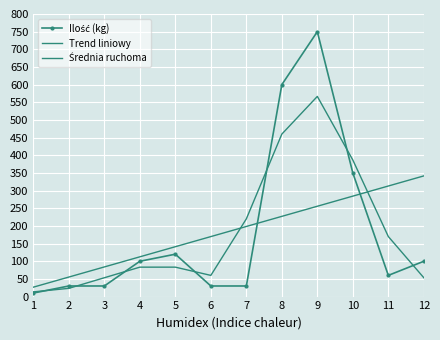

At how many categories does at least one series exceed 722?

1